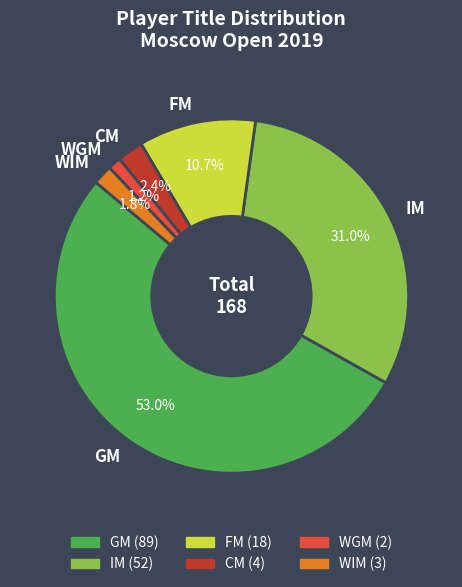

To the nearest percent, what is the average slice percentage?

17%